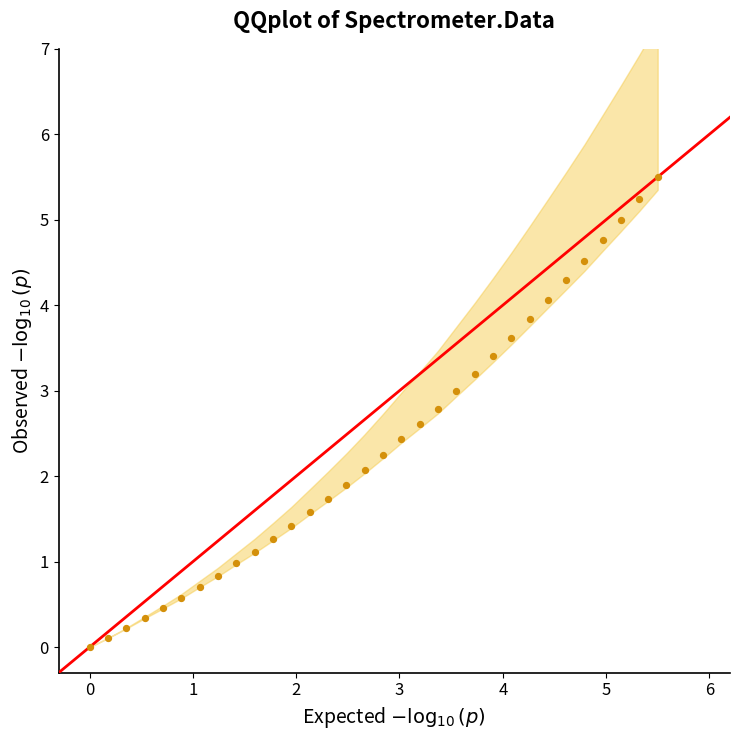

What is the range of Y values (max minus min)?

5.5